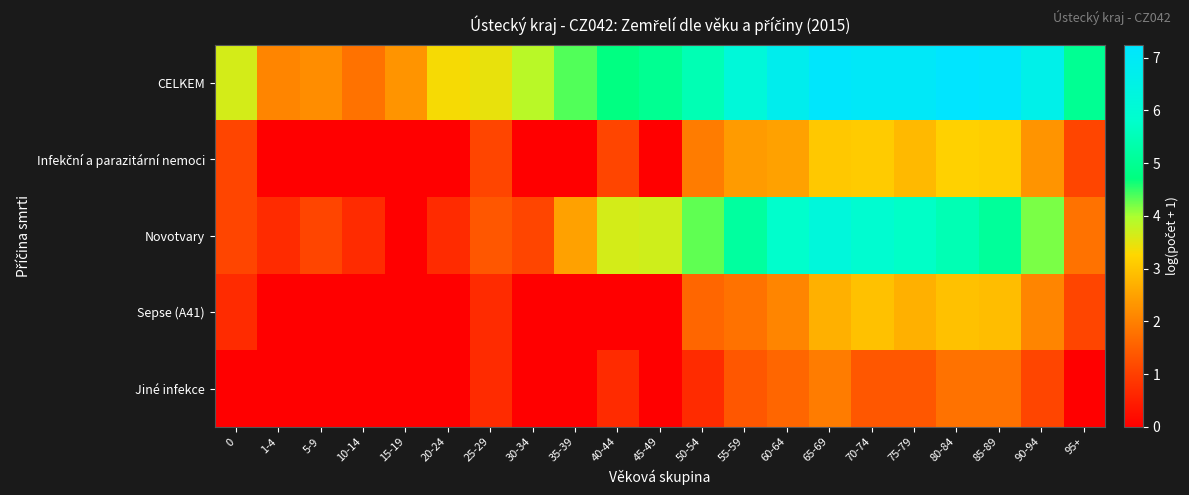

Which has a higher value, 60-64 or 95+?

60-64